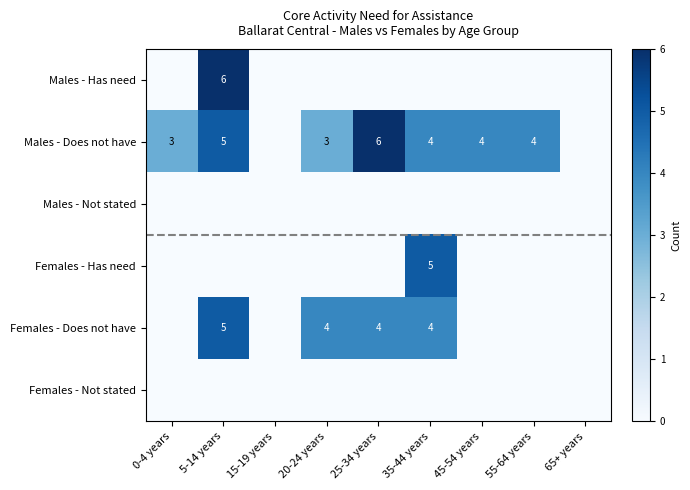

List the series in order of their peak value, lowest first.

row_2, row_5, row_3, row_4, row_0, row_1